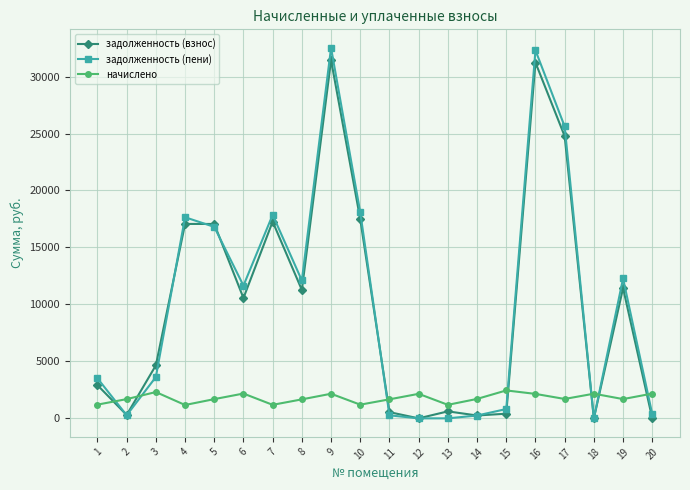

True or false: начислено has more than 0 interior local peaks.

True